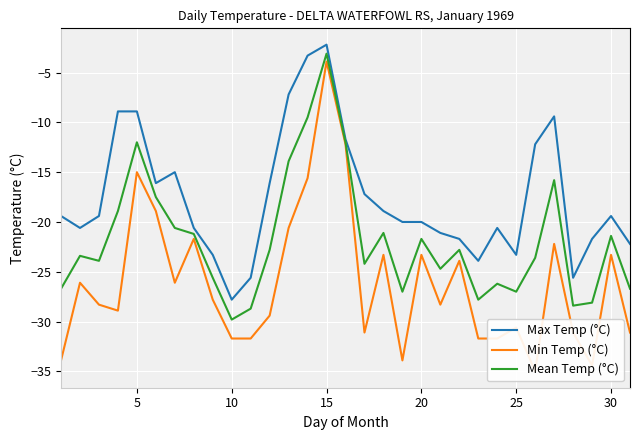

At which label does Mean Temp (°C) reach its peak?

15